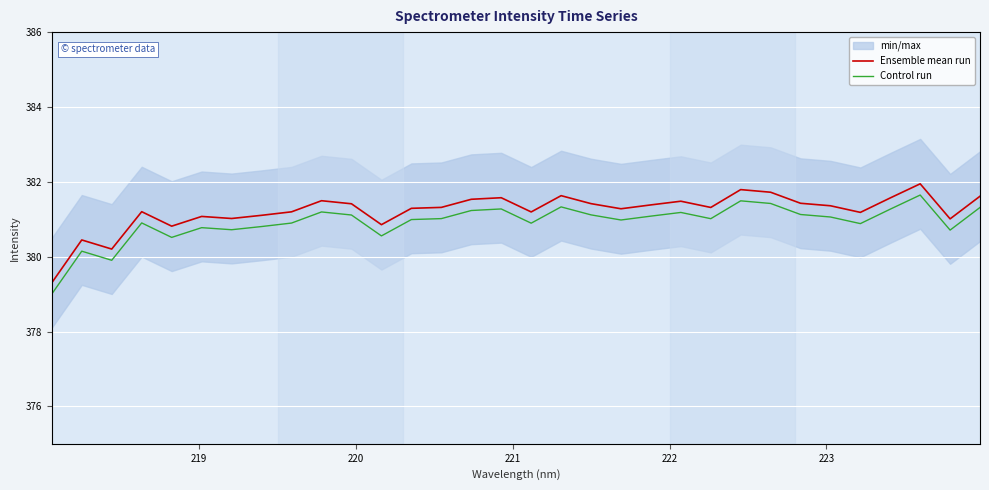

True or false: Control run and Ensemble mean run cross at least once.

False